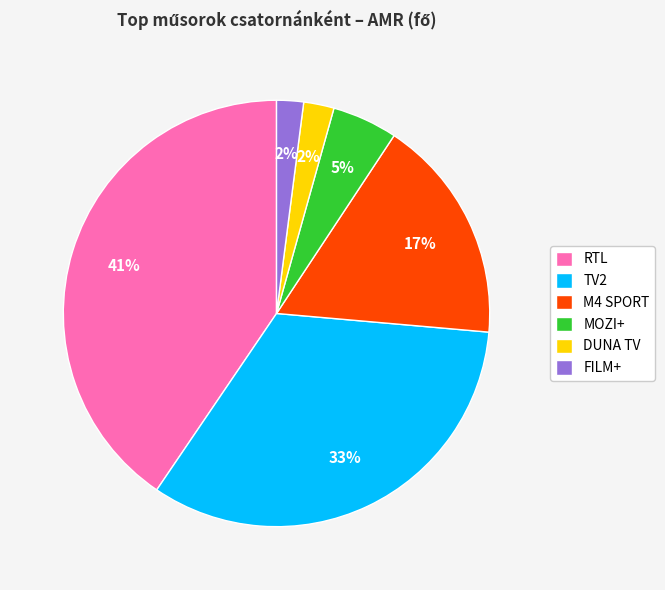

Is the sum of M4 SPORT and RTL greater than half?

Yes